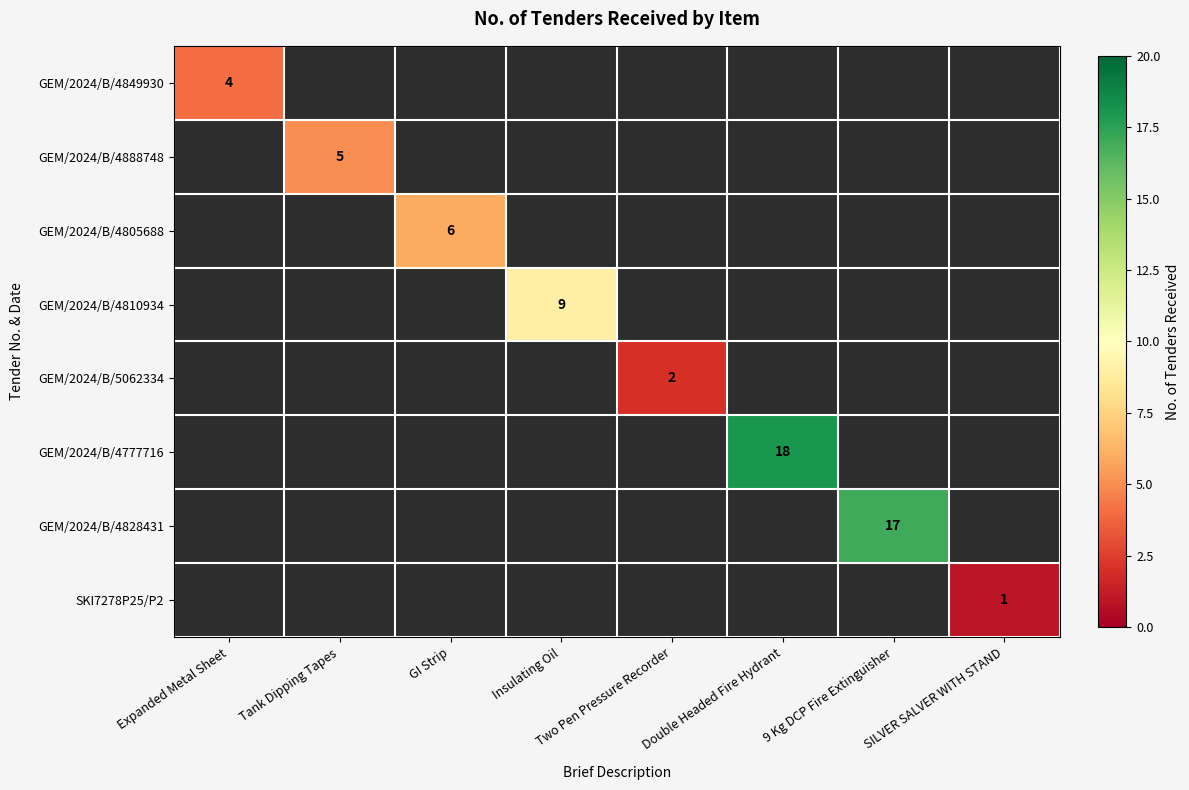

At GI Strip, list the series in order from smallest to largest.

GEM/2024/B/4849930, GEM/2024/B/4888748, GEM/2024/B/4805688, GEM/2024/B/4810934, GEM/2024/B/5062334, GEM/2024/B/4777716, GEM/2024/B/4828431, SKI7278P25/P2